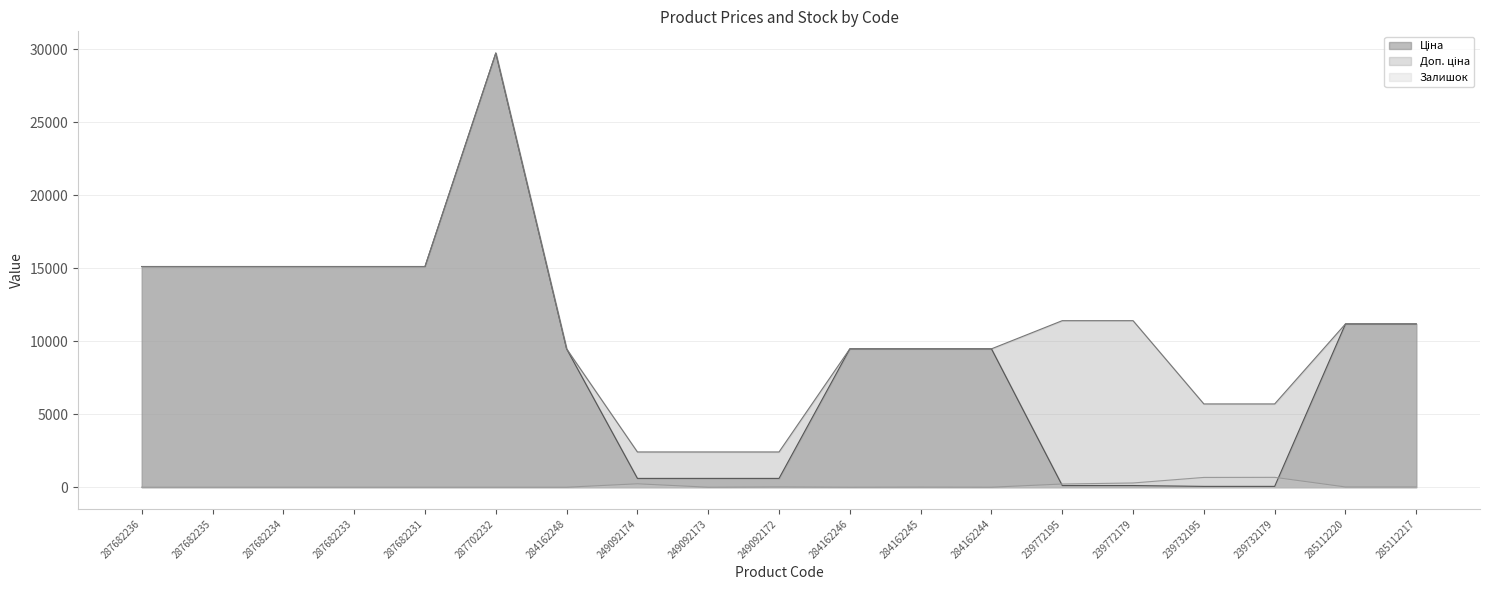

Rank the categories by Залишок value from highest to lowest.

239732179, 239732195, 239772179, 249092174, 239772195, 249092172, 285112220, 285112217, 284162245, 284162244, 287682236, 287682235, 287682234, 287682233, 287682231, 287702232, 284162248, 249092173, 284162246